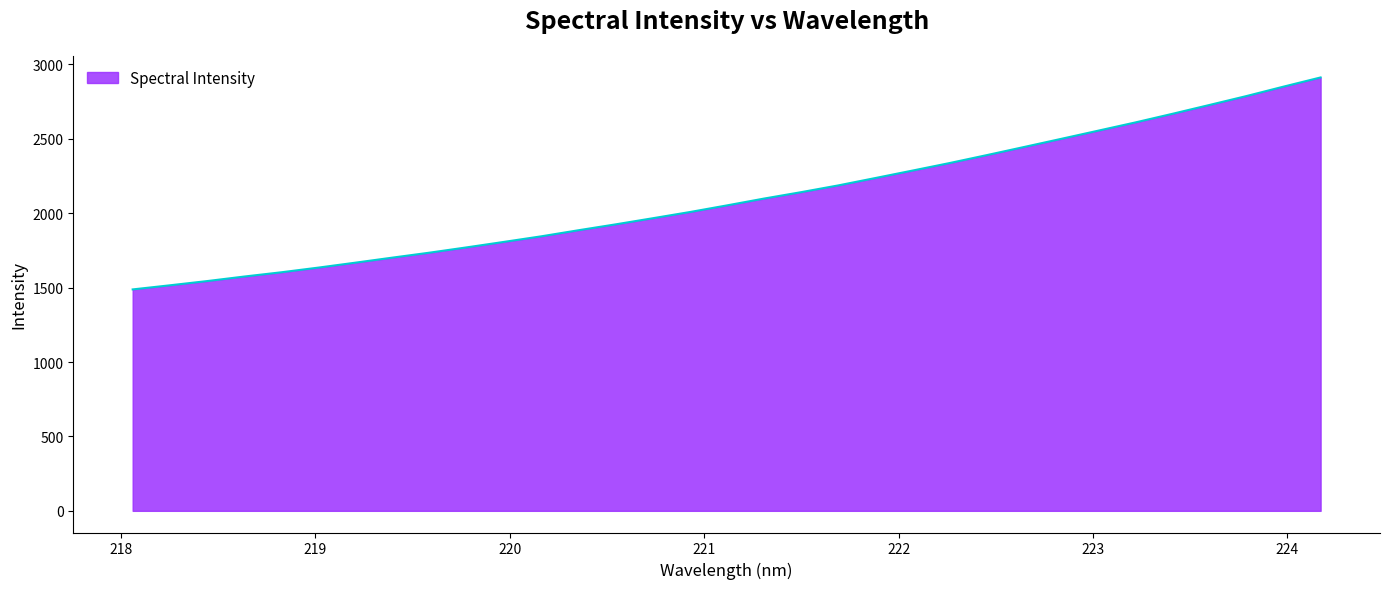

How many categories are shown in the chart?

33